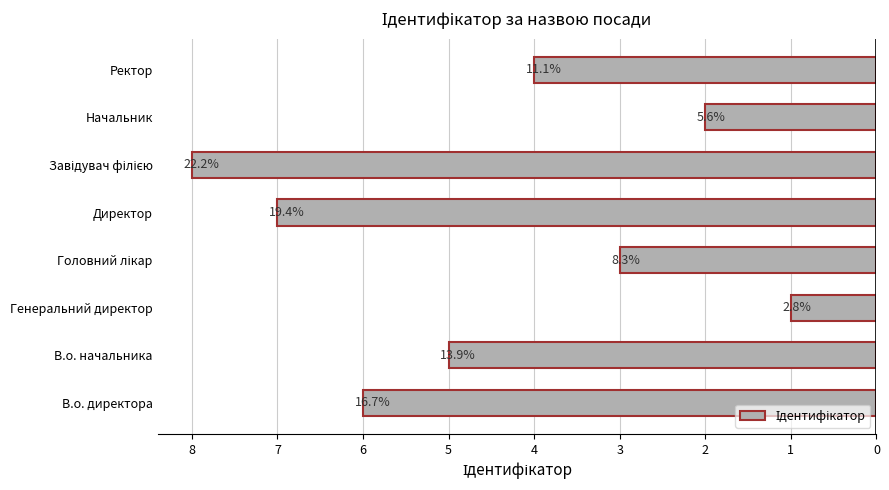

Rank the categories by value from lowest to highest.

Генеральний директор, Начальник, Головний лікар, Ректор, В.о. начальника, В.о. директора, Директор, Завідувач філією